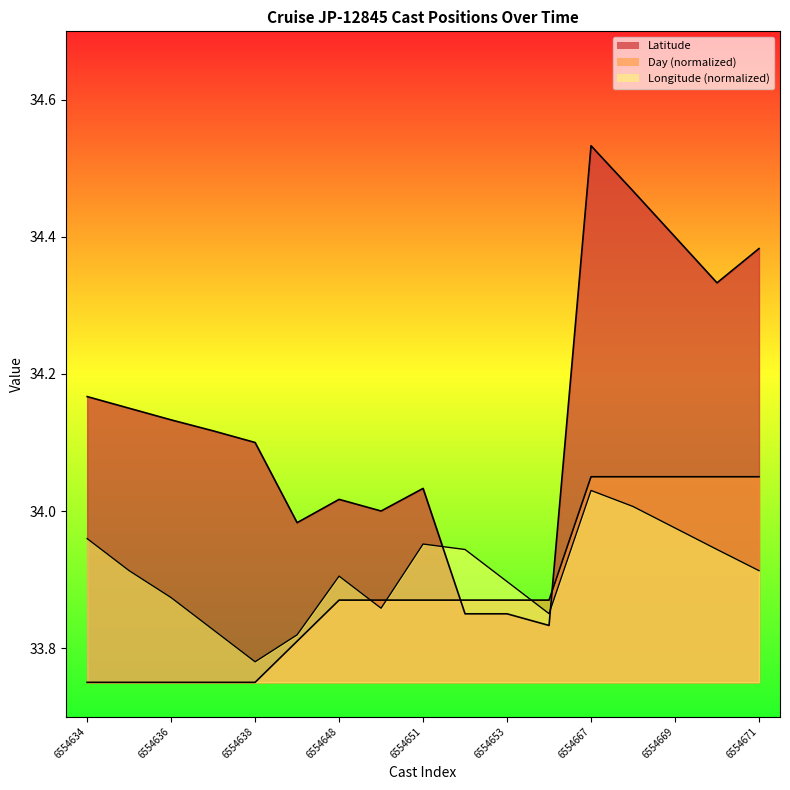

How many data points in Latitude are less than 34?

4